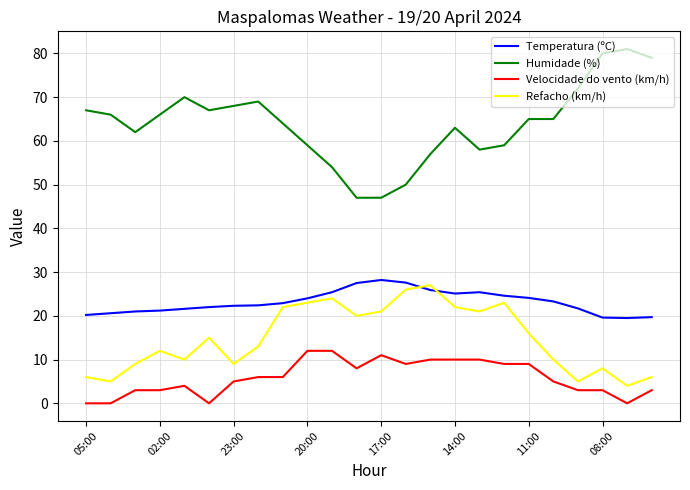

Which series has the largest range (max minus min)?

Humidade (%)